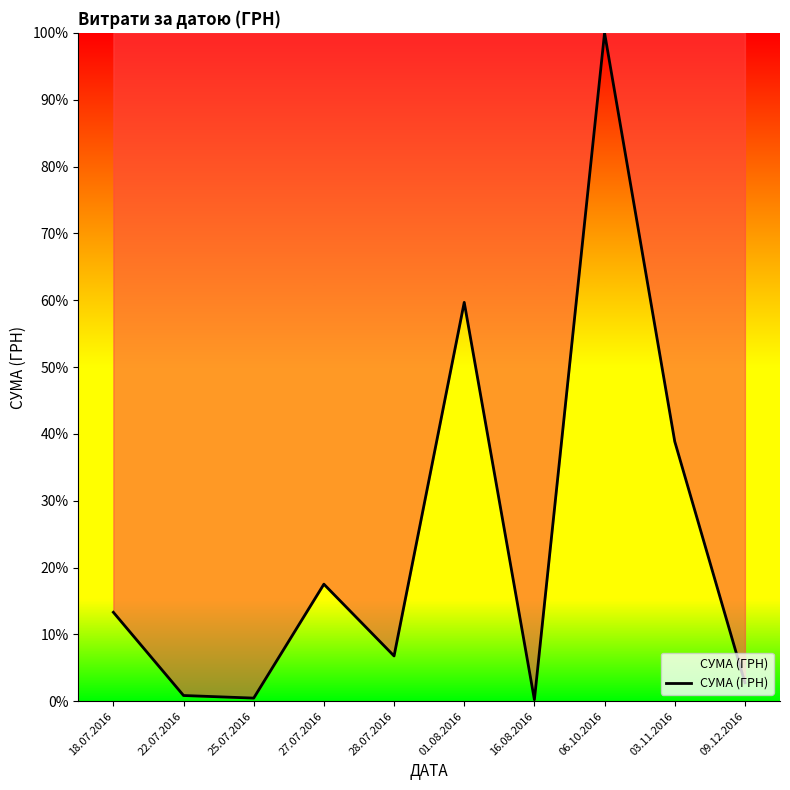

Does the chart have visible grid lines?

No